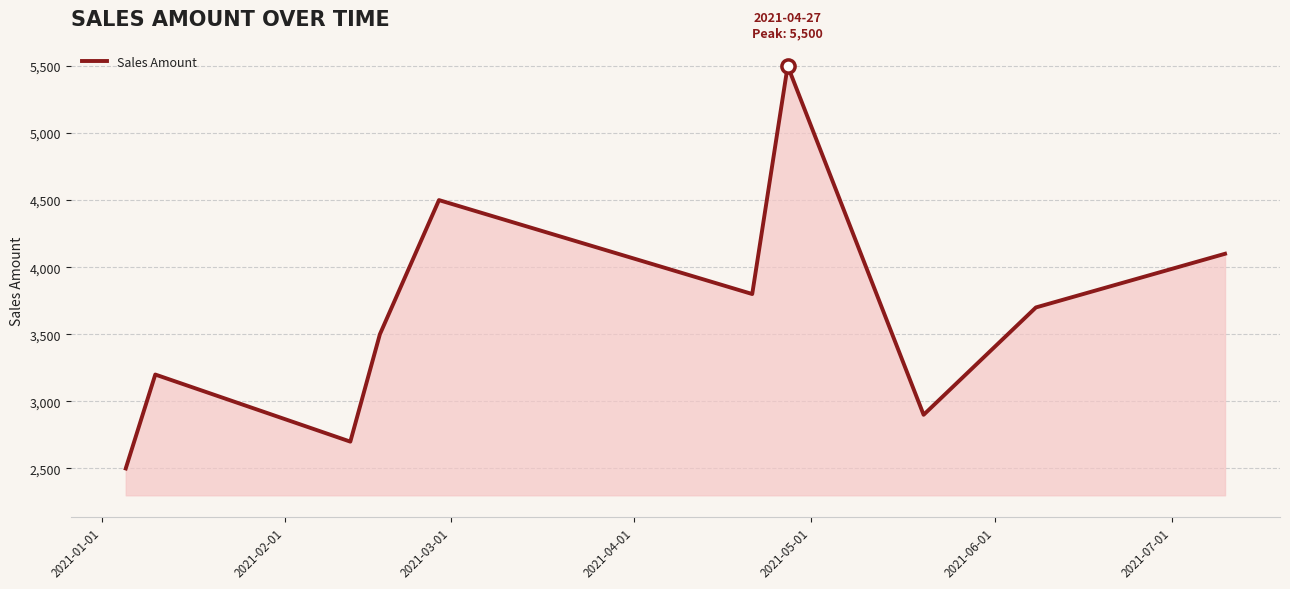

What is the smallest value displayed?

2500